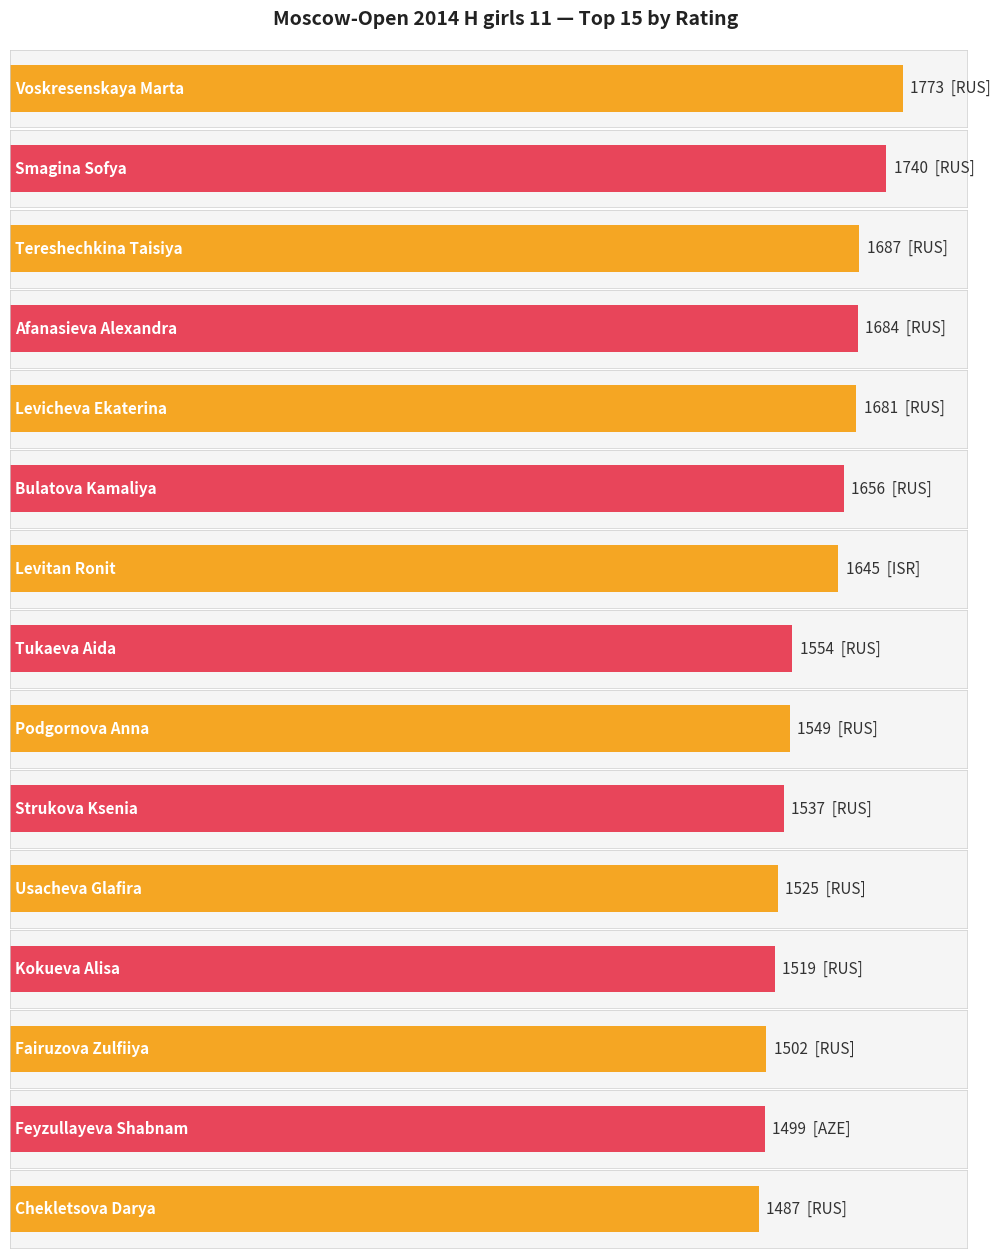

Is it true that the value at Smagina Sofya is 1740?

True